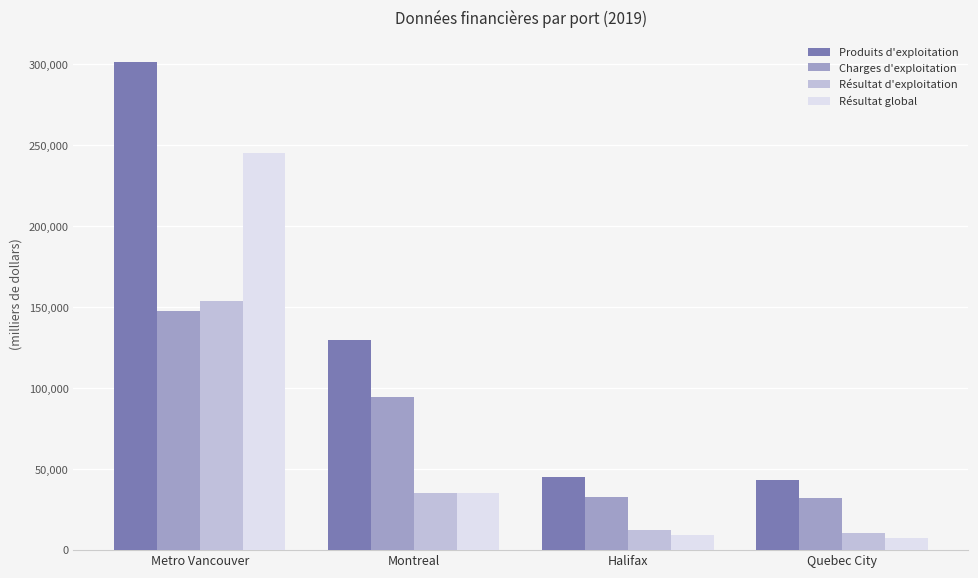

At how many categories does at least one series exceed 30414?

4